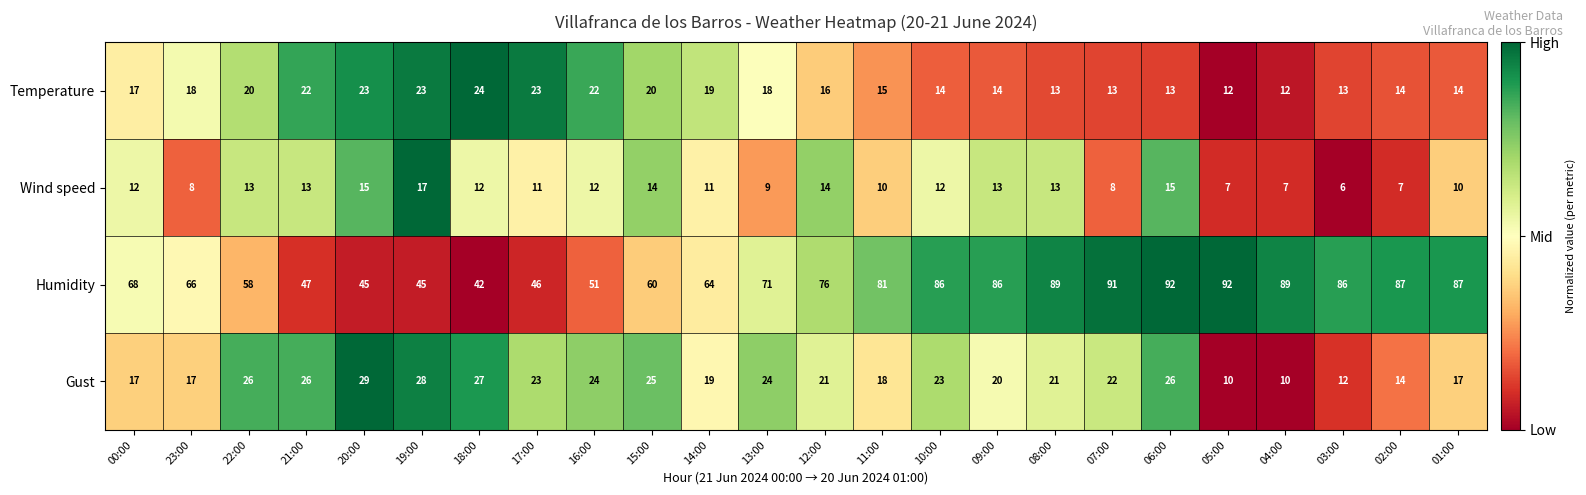

What is the highest value of the Wind speed series?

17